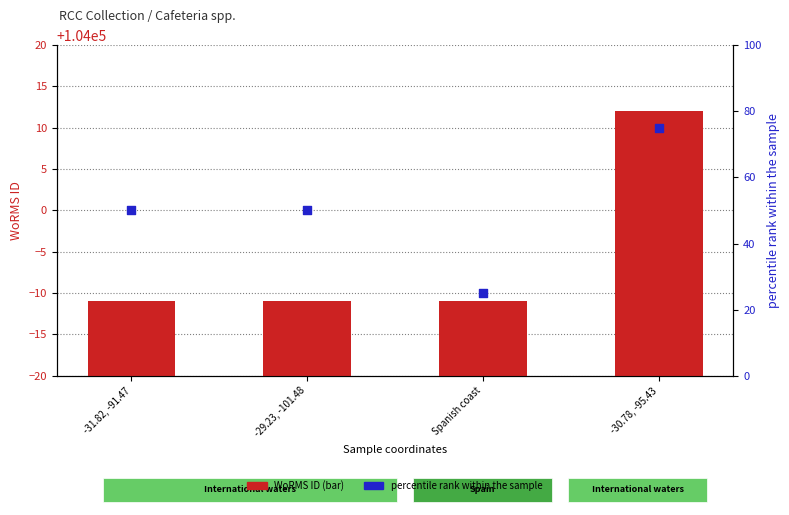

Which series reaches the maximum Y coordinate?

WoRMS ID